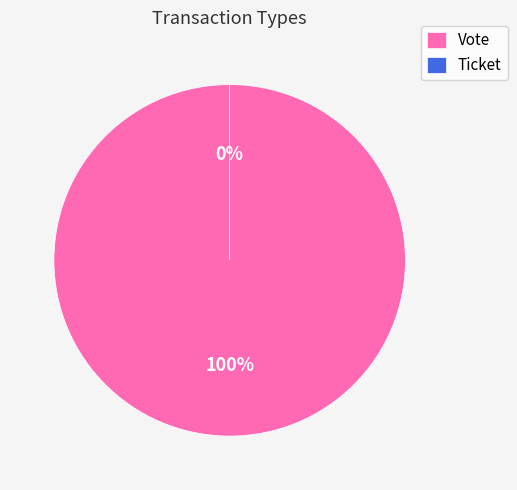

Which category has the smallest portion of the pie?

Ticket